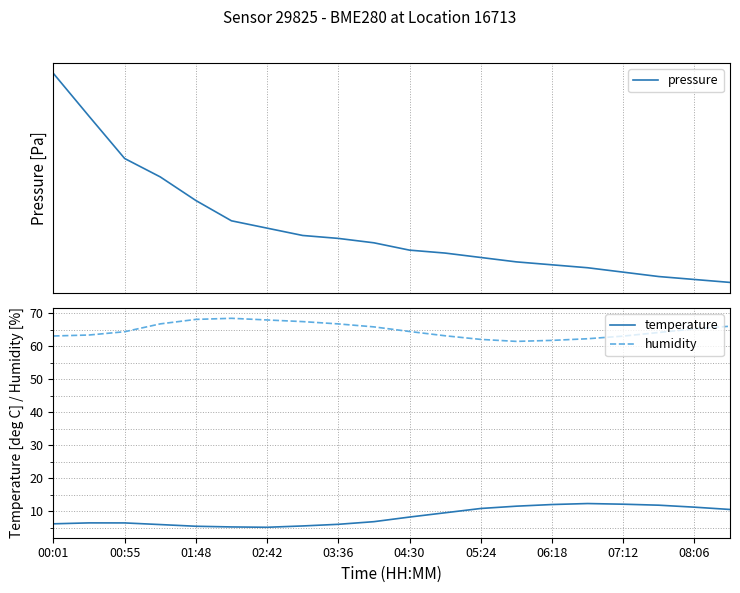

True or false: pressure and humidity intersect in this chart.

False